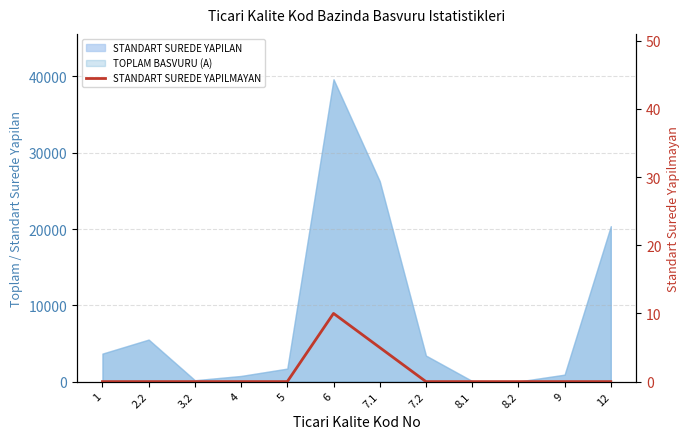

What is the label of the 6th point from the right?

7.1